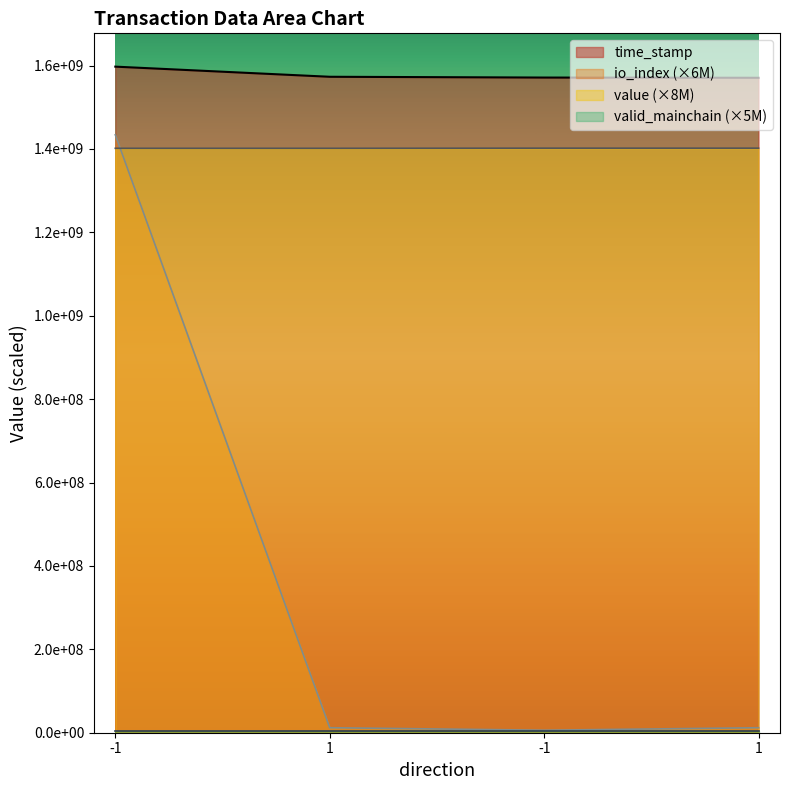

Rank the categories by time_stamp value from highest to lowest.

-1, 1, -1, 1